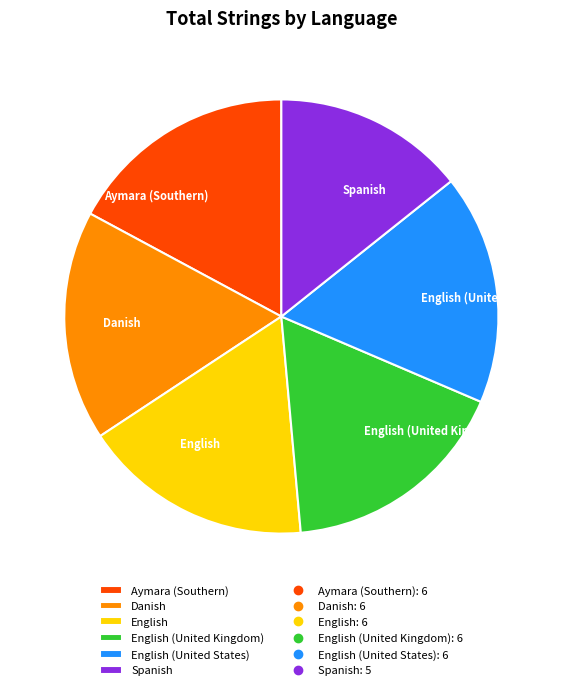

Count the number of slices in the pie.

6